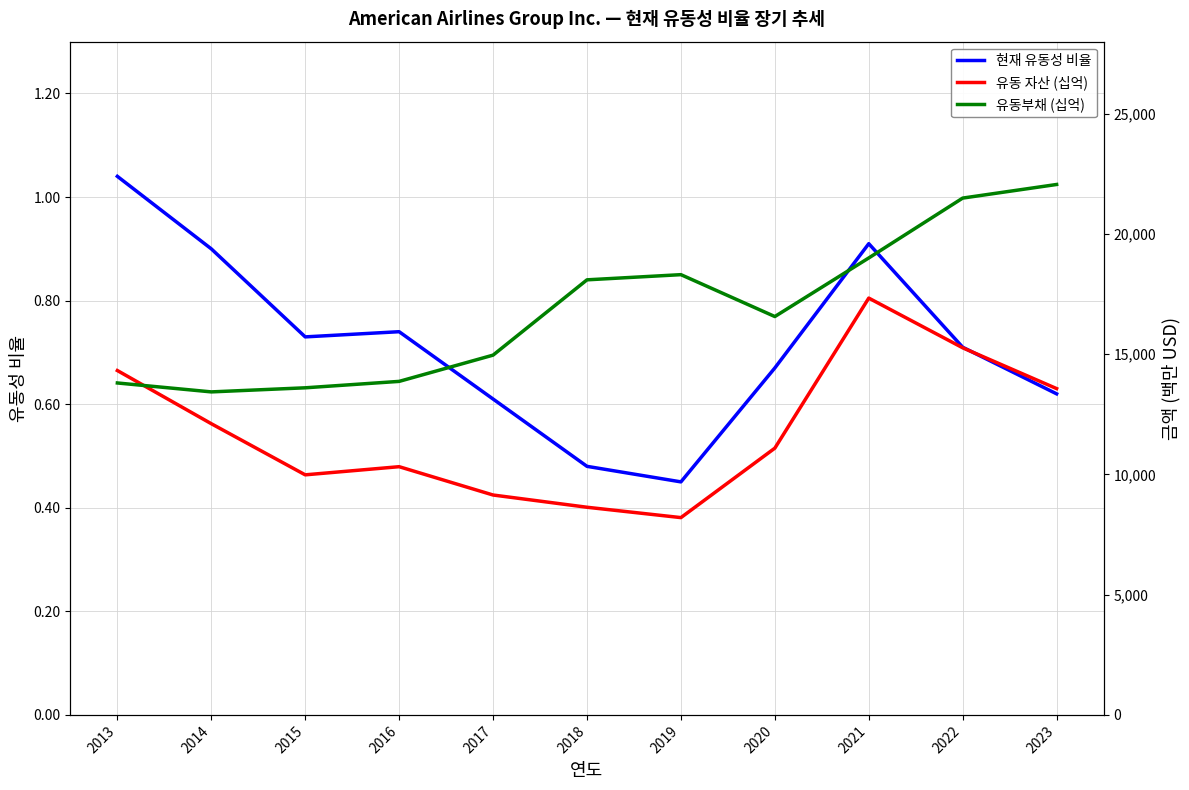

How many categories are shown in the chart?

11